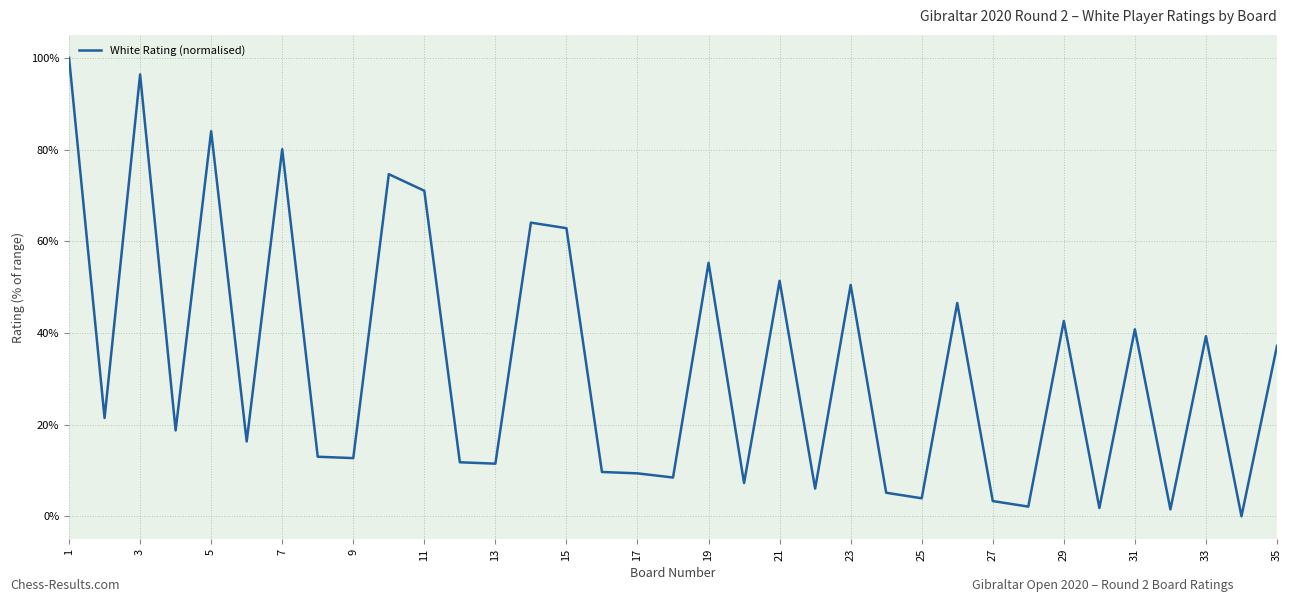

What is the sum of all values?

1160.4